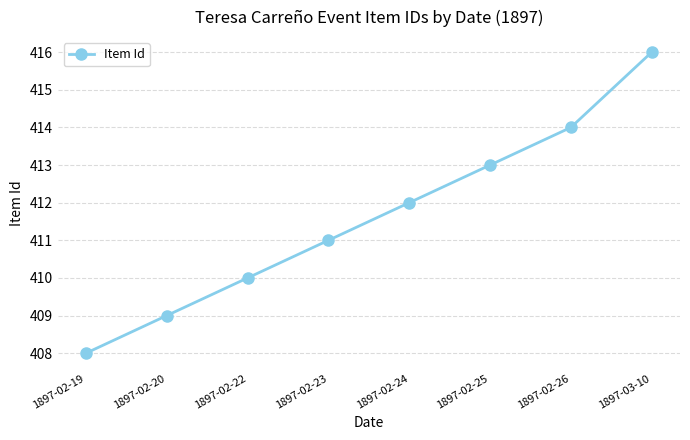

At which category does the chart reach its minimum across all series?

1897-02-19